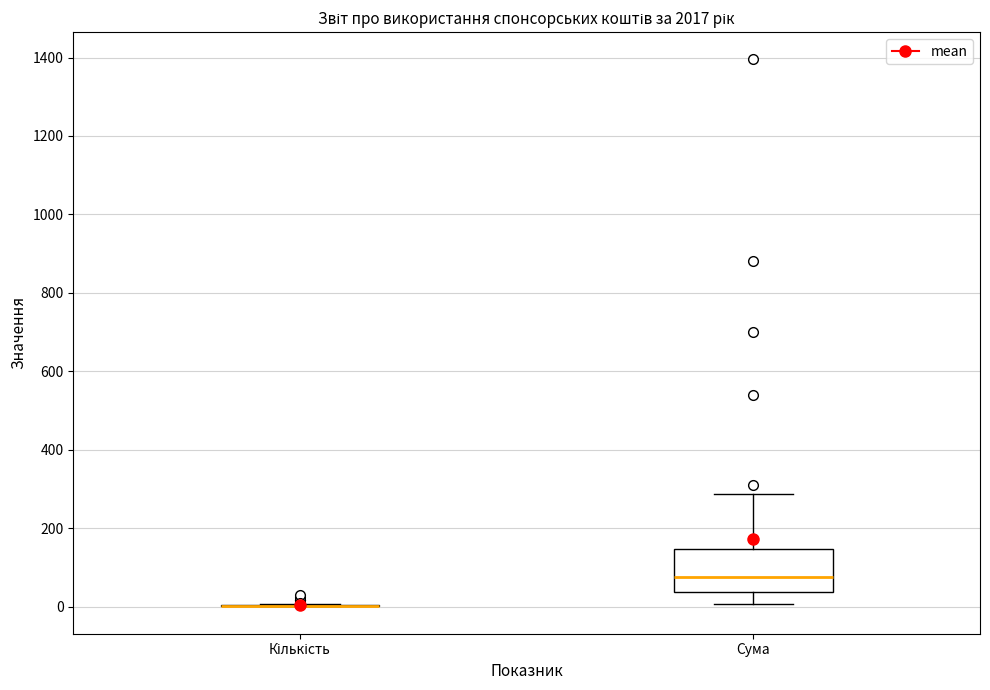

Reading left to right, read every box against the y-axis: the position of its median line, the range the box covers, and the ends of its whiskers. The values are not printed on the chart, so give them approximately, as read against the axis.

Кількість: box collapsed to a line at 0, whiskers 0 to 0
Сума: median 80, box 40 to 140, whiskers 0 to 280